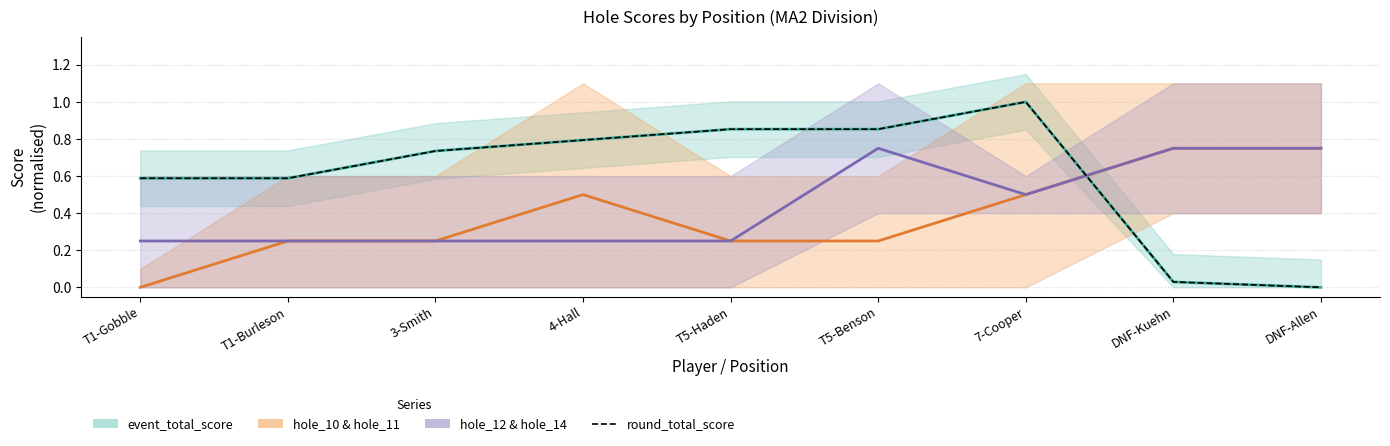

What is the sum of all values?

5.4